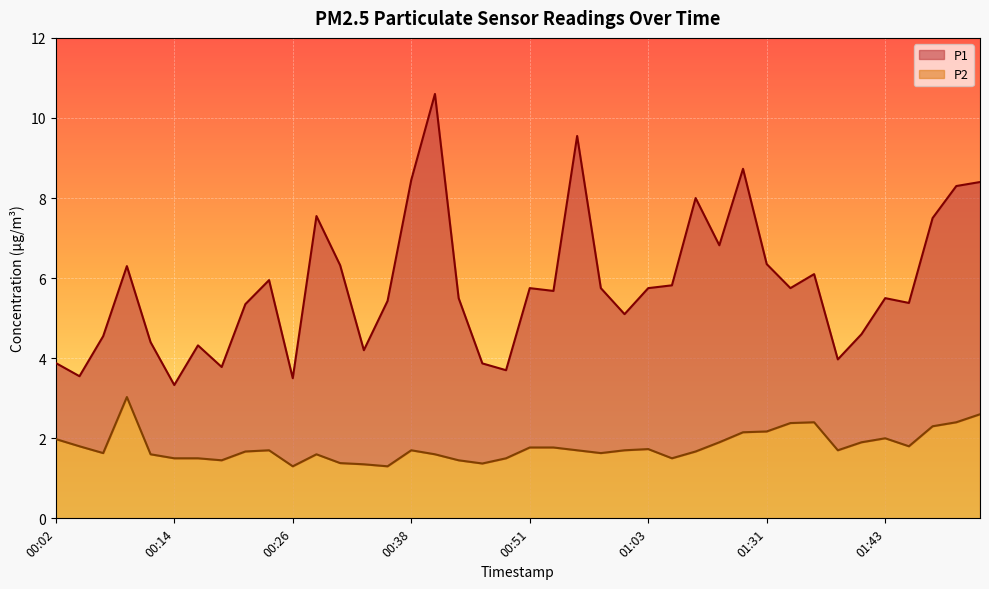

How many lines are shown in the chart?

2